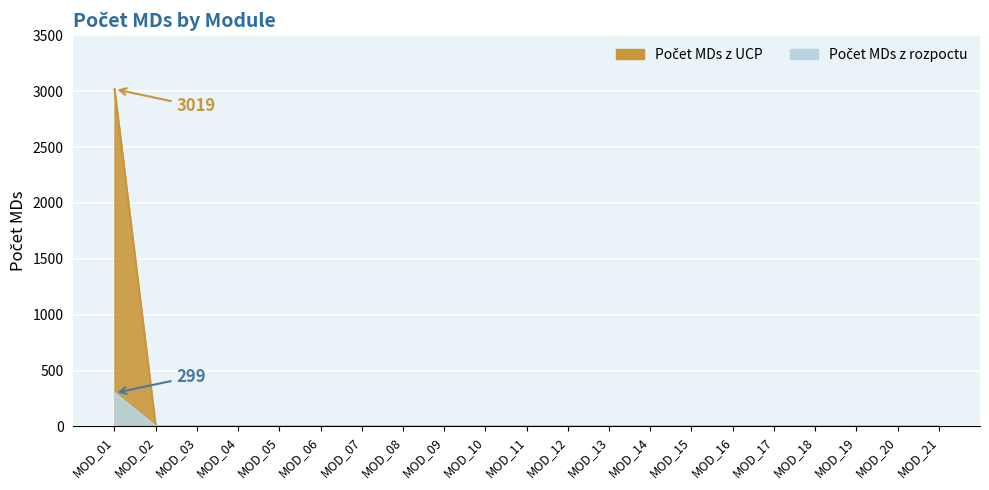

True or false: Počet MDs z rozpoctu and Počet MDs z UCP intersect in this chart.

False